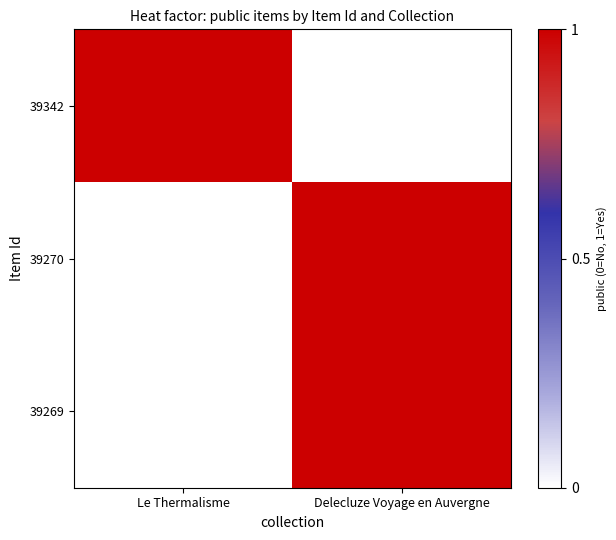

Reading left to right, extract all data points from this chart.

39342: Le Thermalisme=1	Delecluze Voyage en Auvergne=0
39270: Le Thermalisme=0	Delecluze Voyage en Auvergne=1
39269: Le Thermalisme=0	Delecluze Voyage en Auvergne=1